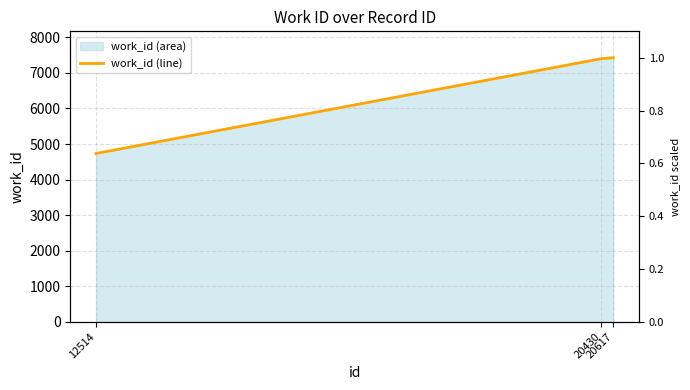

Rank the categories by value from lowest to highest.

12514, 20430, 20617